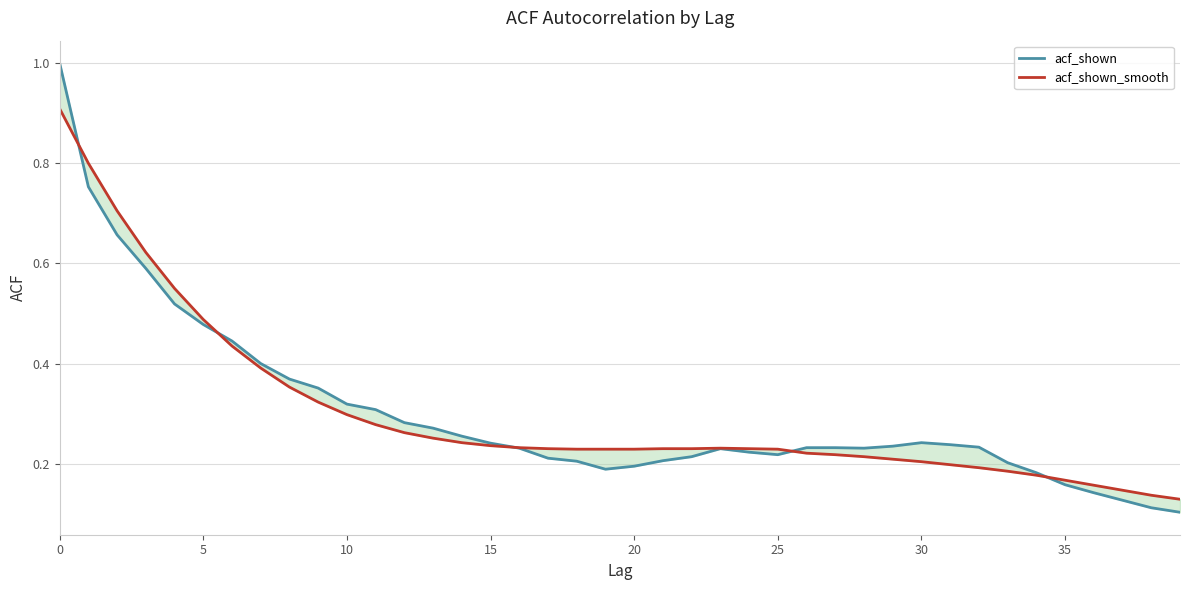

Which series has the largest range (max minus min)?

acf_shown